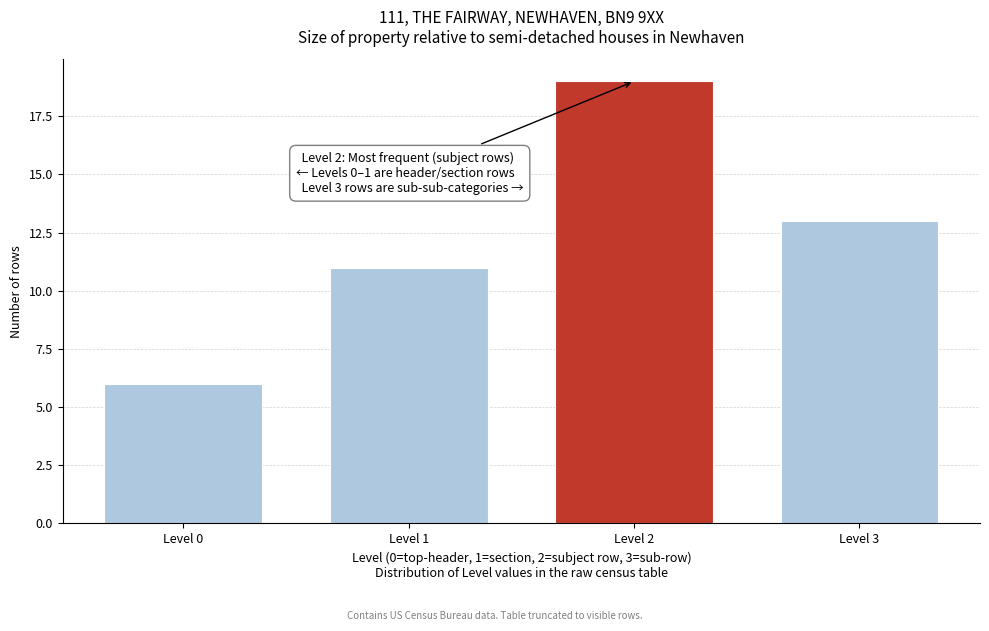

Reading right to left, what are all the values shown in this chart?

13	19	11	6